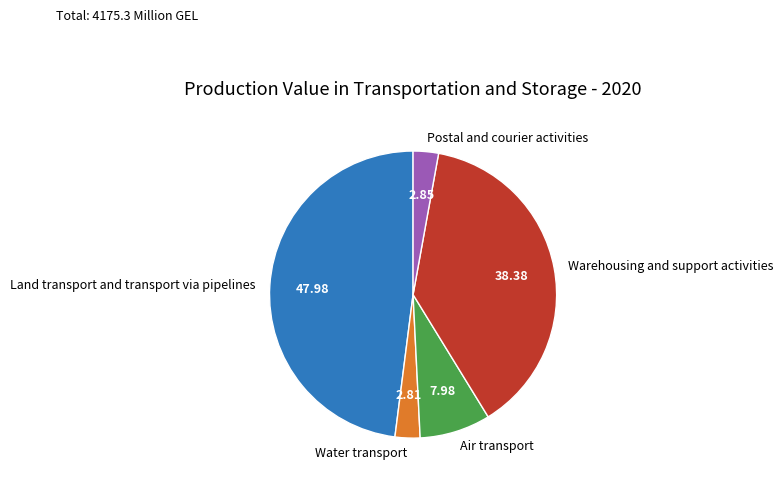

Between Air transport and Postal and courier activities, which is larger?

Air transport